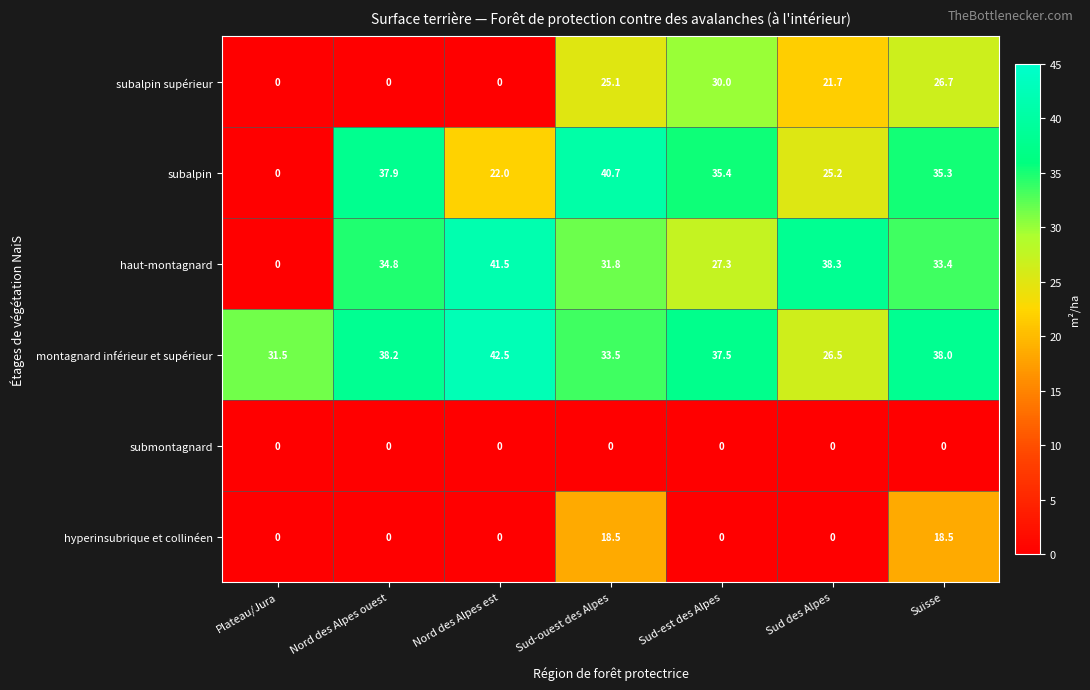

What is the spread (max minus min) of values at Plateau/Jura?

31.5